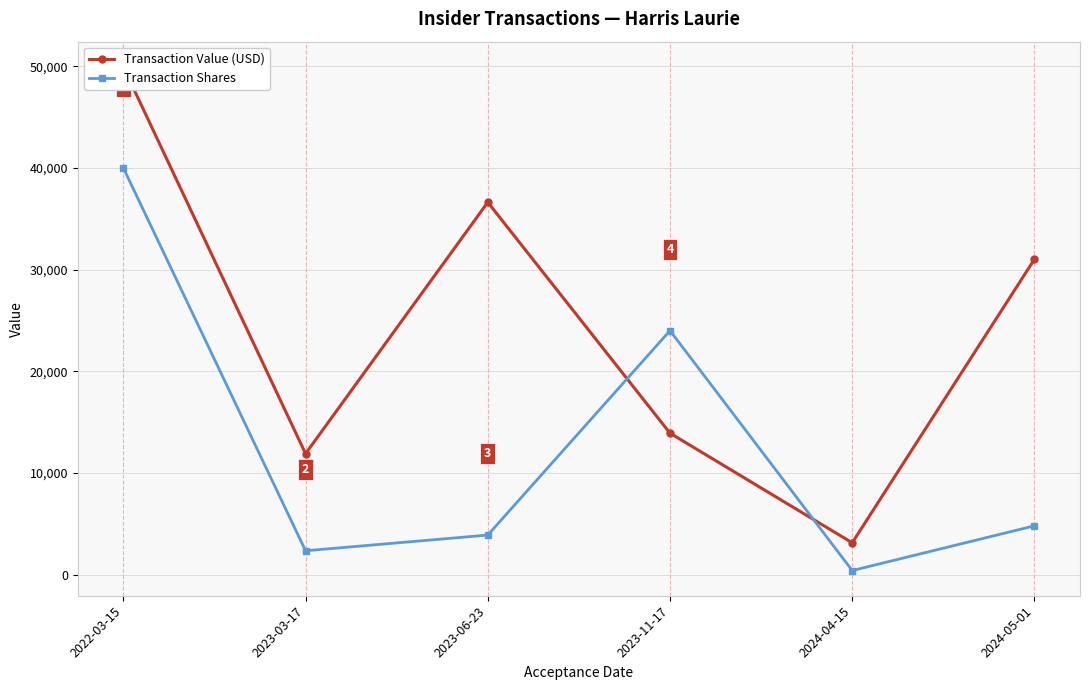

Where does the Transaction Shares series first go above 4809?

2022-03-15